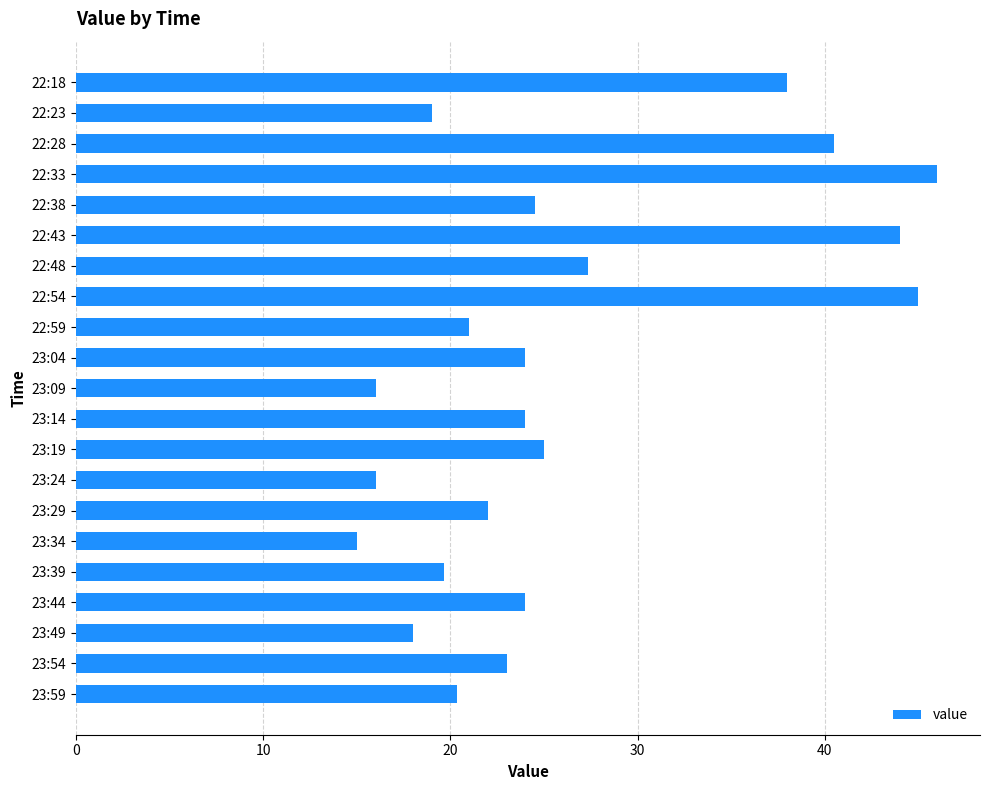

Reading bottom to top, list all the values displayed in this chart.

23:59=20.3	23:54=23.0	23:49=18.0	23:44=24.0	23:39=19.7	23:34=15.0	23:29=22.0	23:24=16.0	23:19=25.0	23:14=24.0	23:09=16.0	23:04=24.0	22:59=21.0	22:54=45.0	22:48=27.3	22:43=44.0	22:38=24.5	22:33=46.0	22:28=40.5	22:23=19.0	22:18=38.0